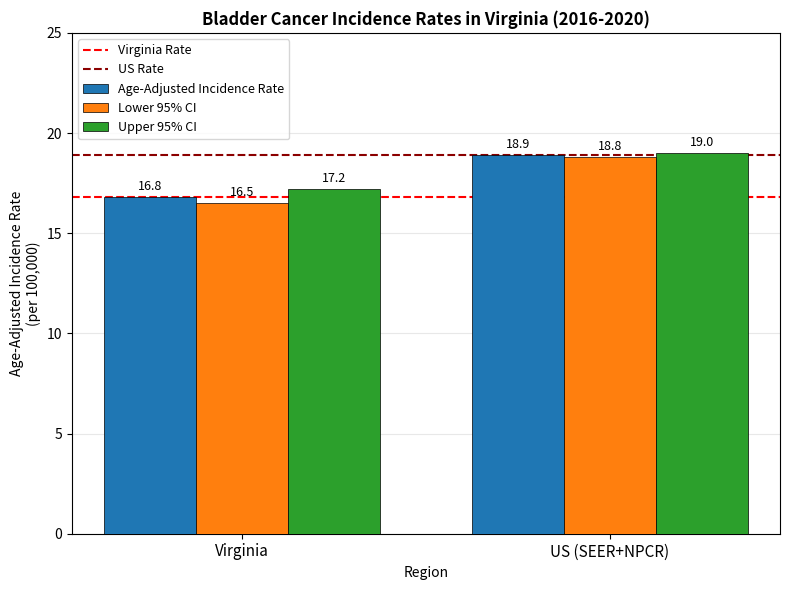

Which series has the widest spread of values?

Lower 95% CI